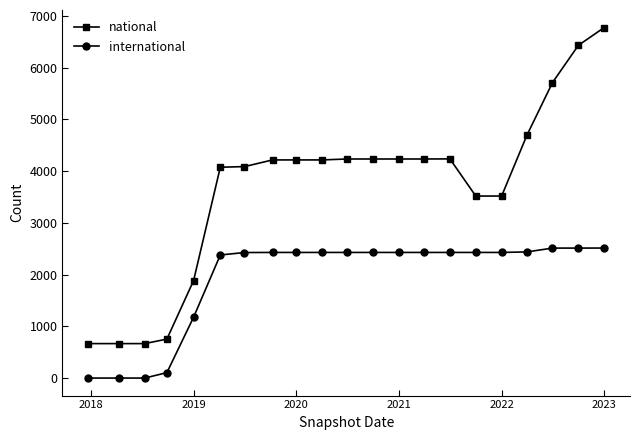

What is the highest value of the international series?

2514